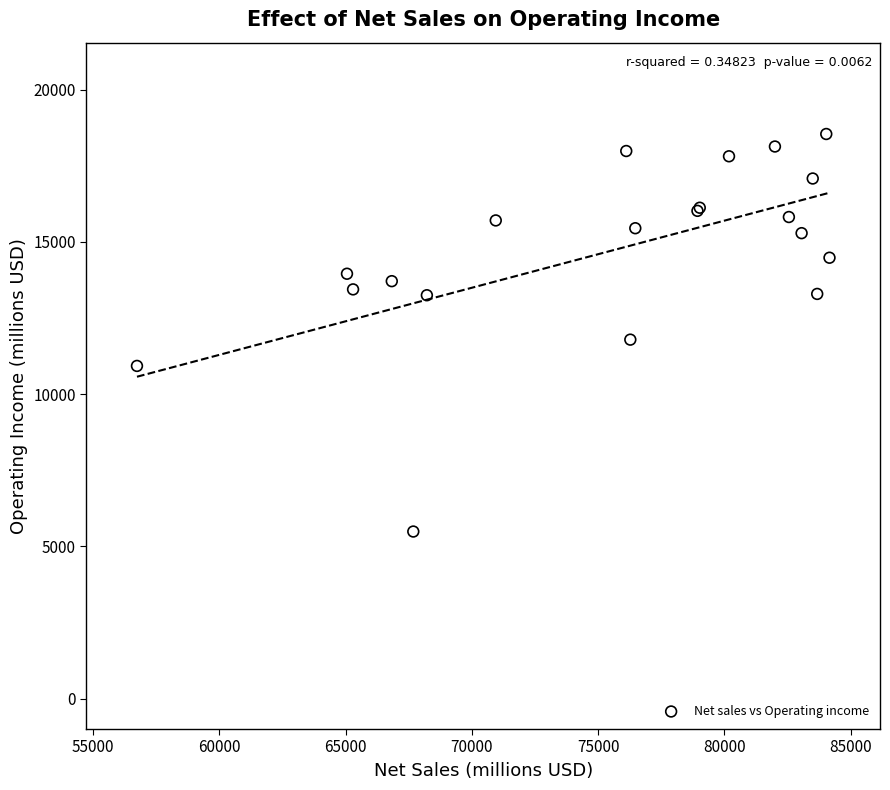

What Y value in the scatter plot is closest to 12016?

11790